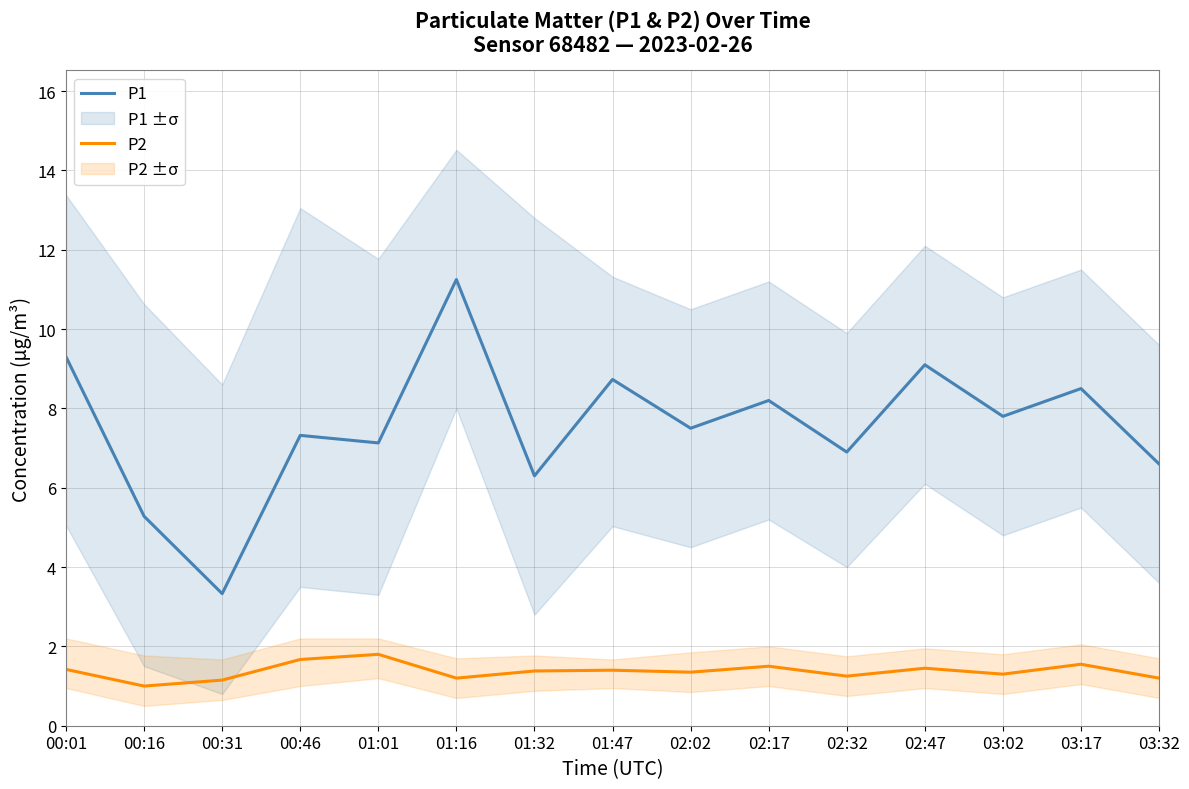

The P1 series shows 11.2 at 01:16. True or false?

True